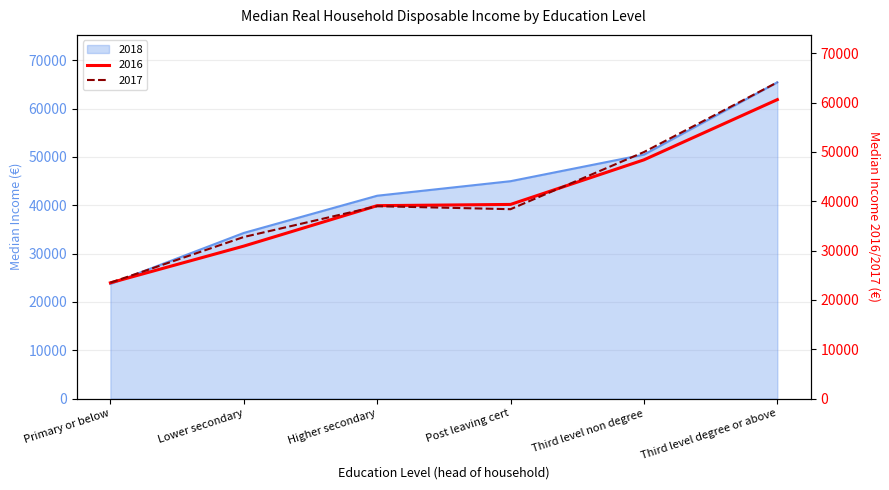

How many data points in 2017 are less than 38997?

3